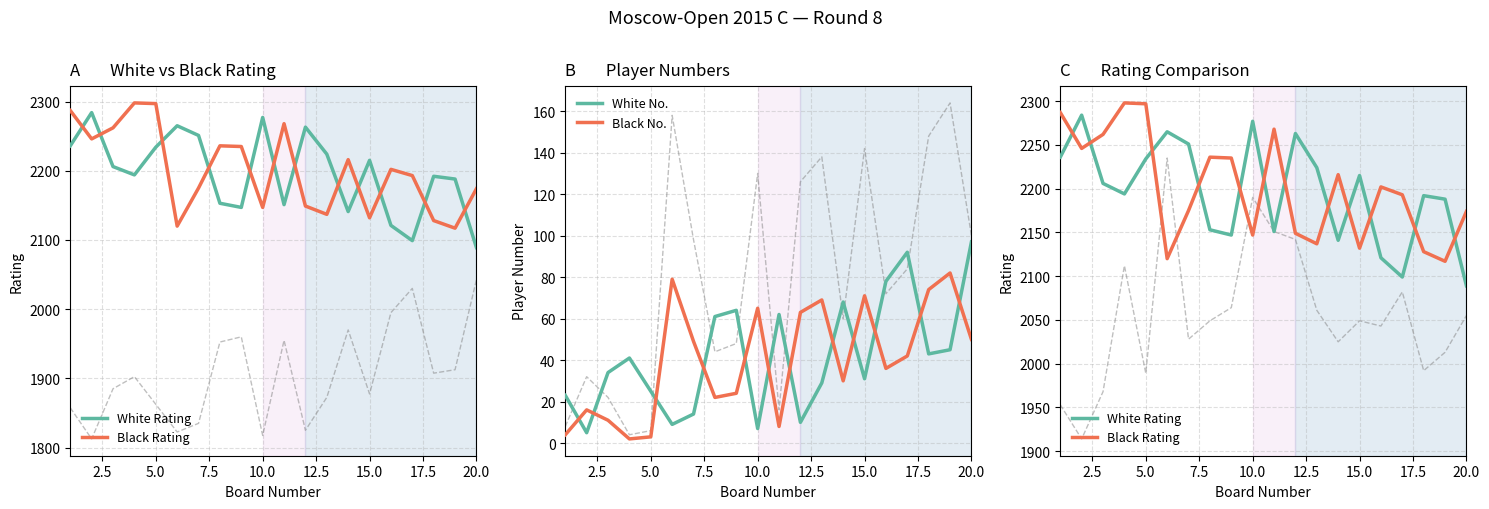

What is the maximum value for White No.?

97